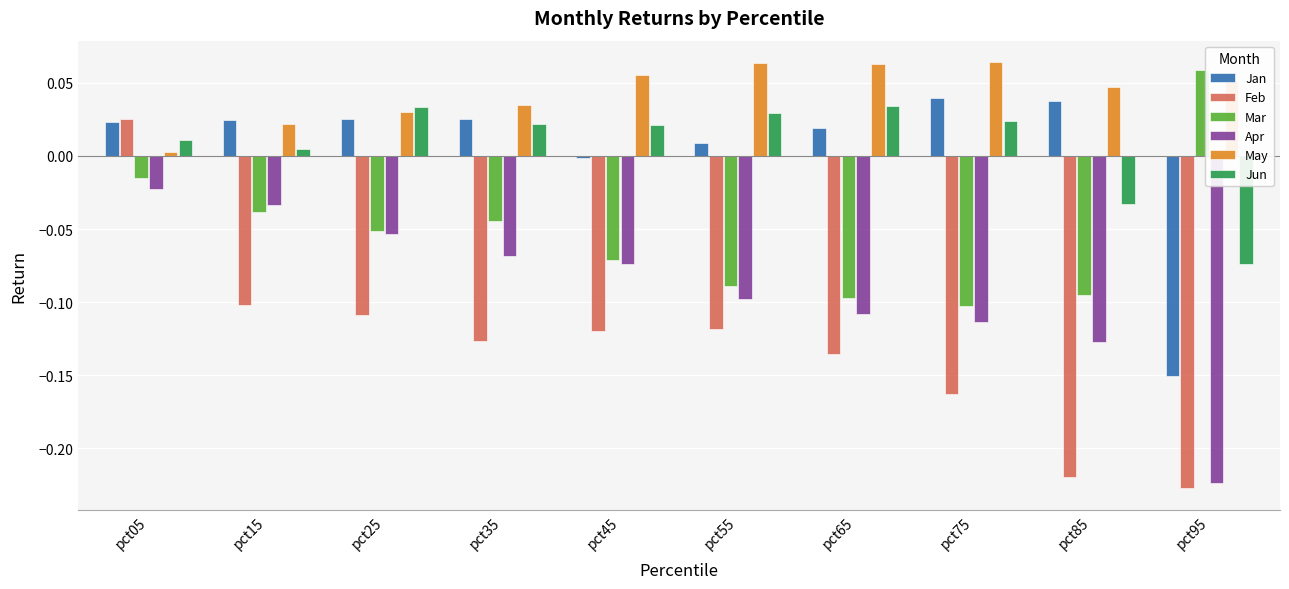

List the series in order of their peak value, highest first.

May, Mar, Jan, Jun, Feb, Apr